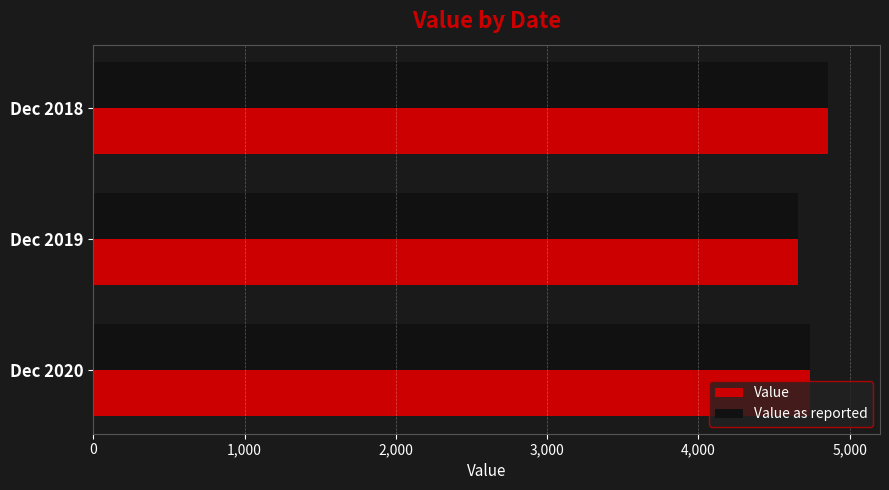

At which category is the sum across all series the highest?

Dec 2018